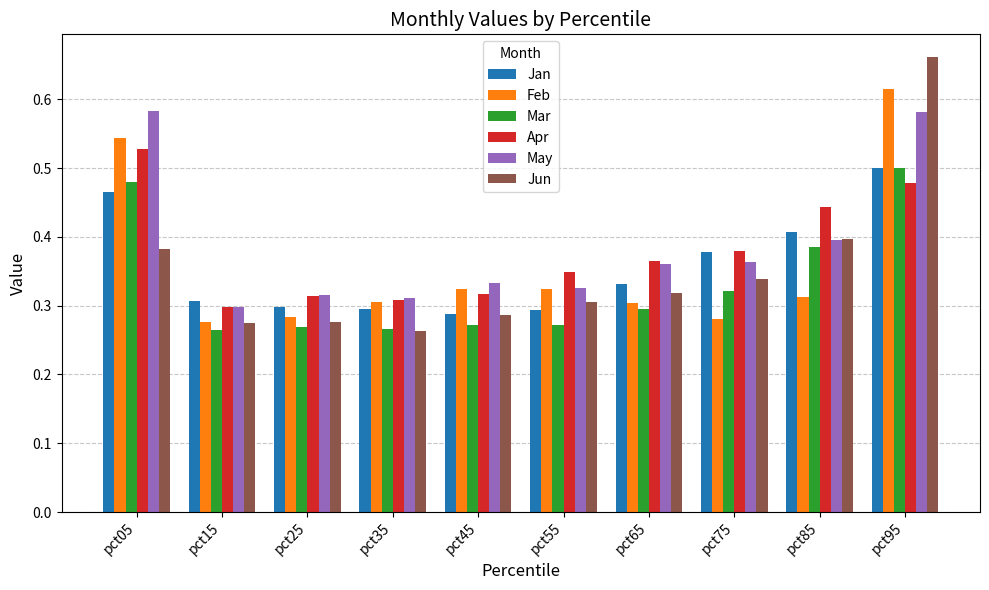

The value of Jun at pct05 is 0.4. True or false?

True